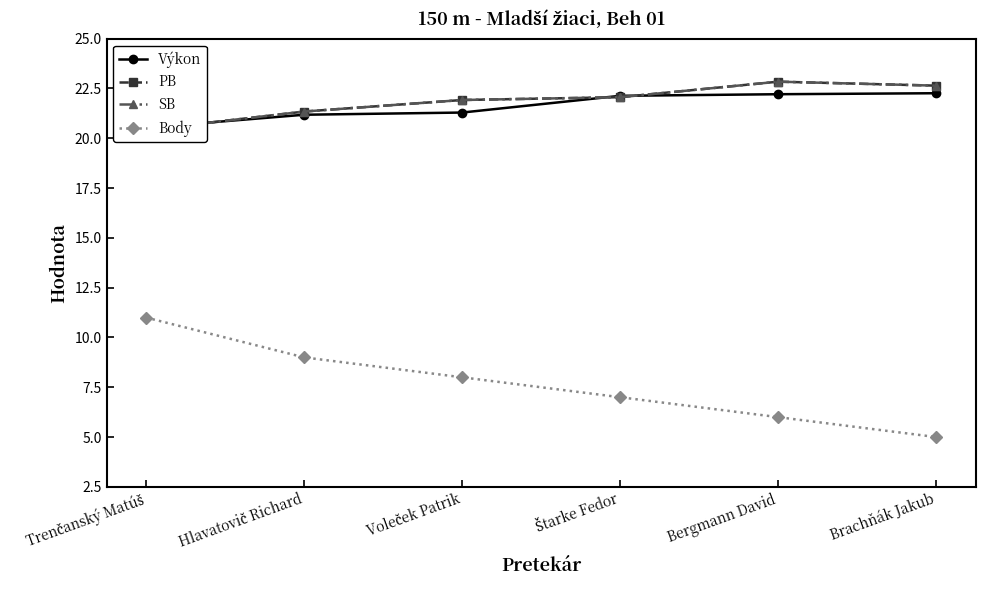

Which has a higher value, Trenčanský Matúš or Štarke Fedor?

Štarke Fedor